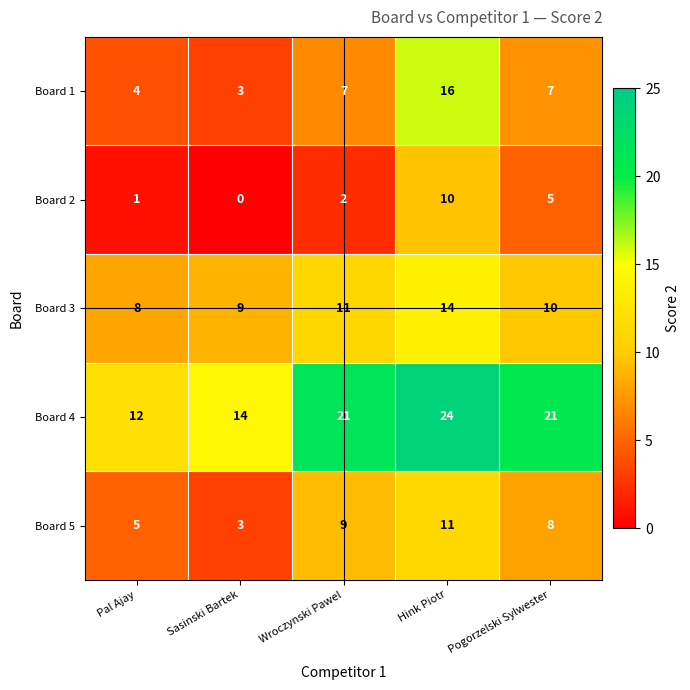

What is the spread (max minus min) of values at Sasinski Bartek?

14